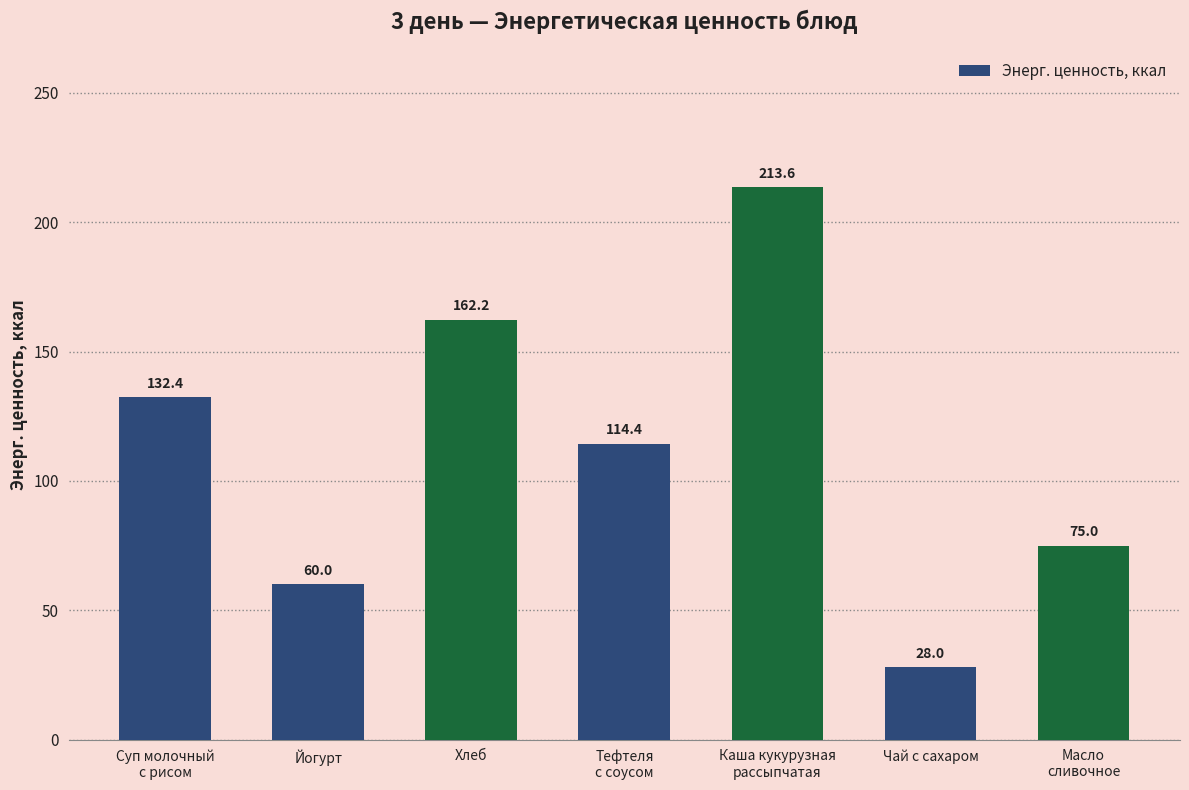

Reading left to right, extract all data points from this chart.

Суп молочный
с рисом=132.4	Йогурт=60.0	Хлеб=162.2	Тефтеля
с соусом=114.4	Каша кукурузная
рассыпчатая=213.6	Чай с сахаром=28.0	Масло
сливочное=75.0